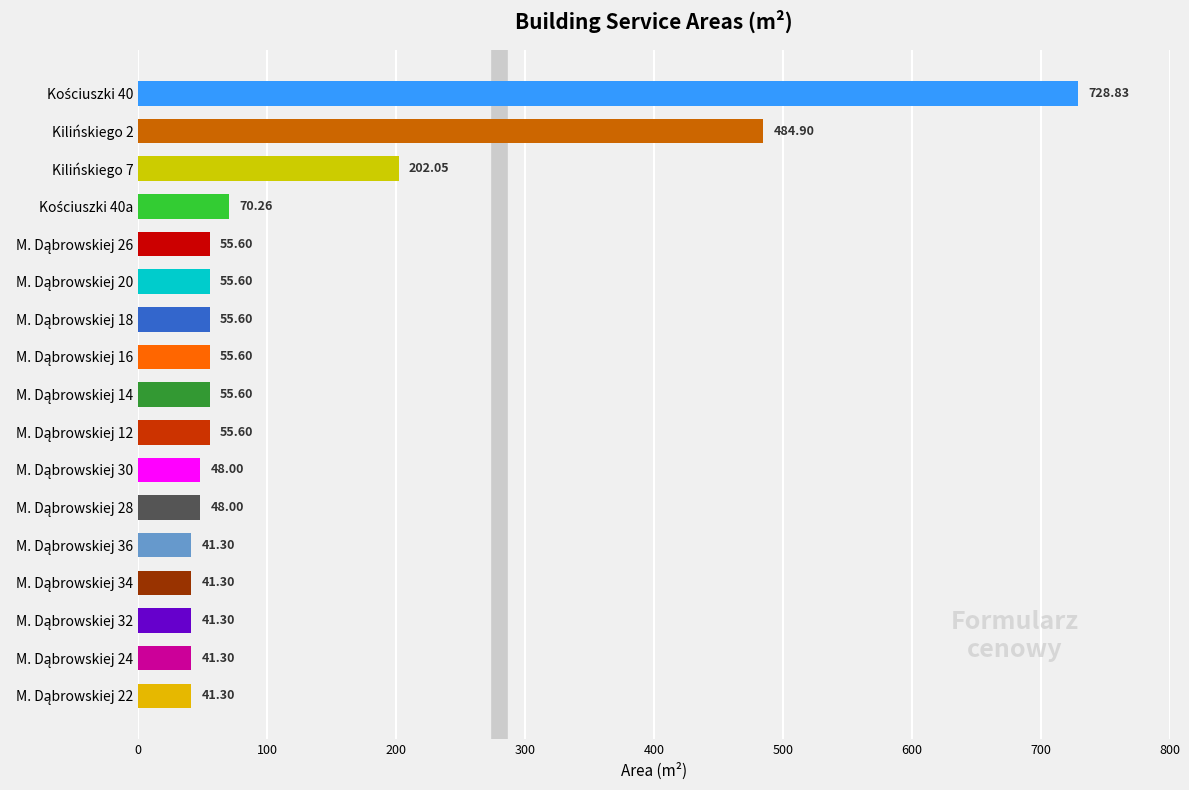

What is the sum of all values?

2122.1